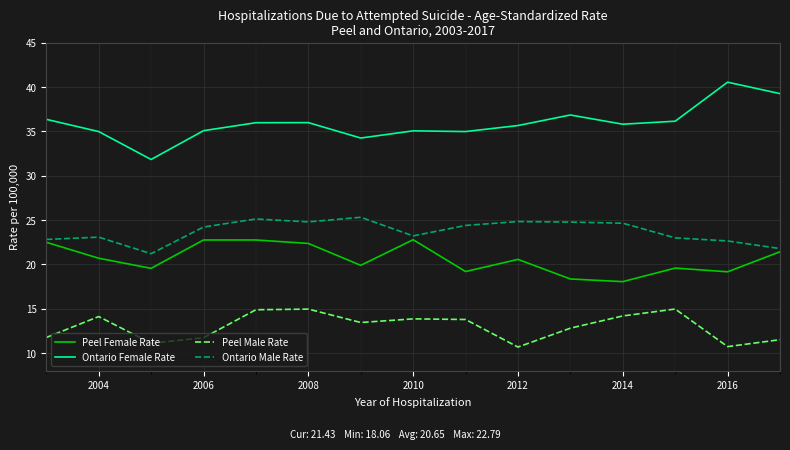

What is the average value of the Ontario Male Rate series?

23.7